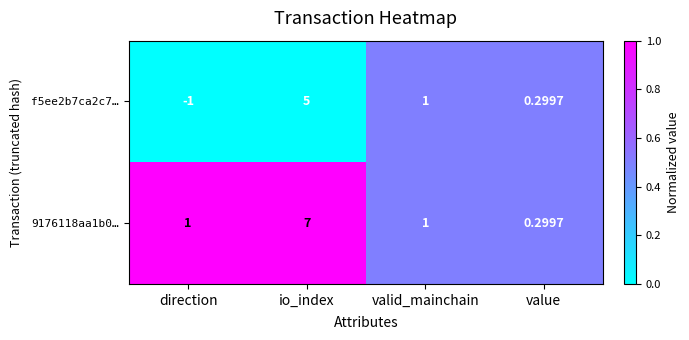

Where is f5ee2b7ca2c7… nearest to the value 2?

valid_mainchain